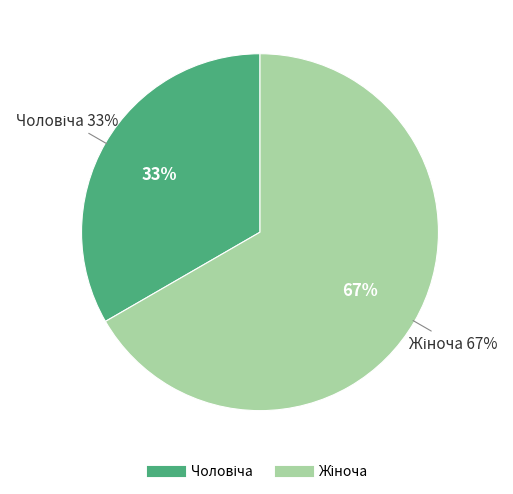

Which category has the smallest portion of the pie?

Чоловіча